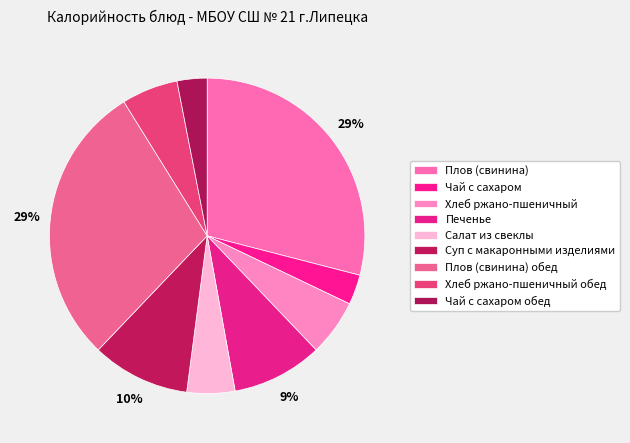

Is there any slice that represents more than half of the pie?

No